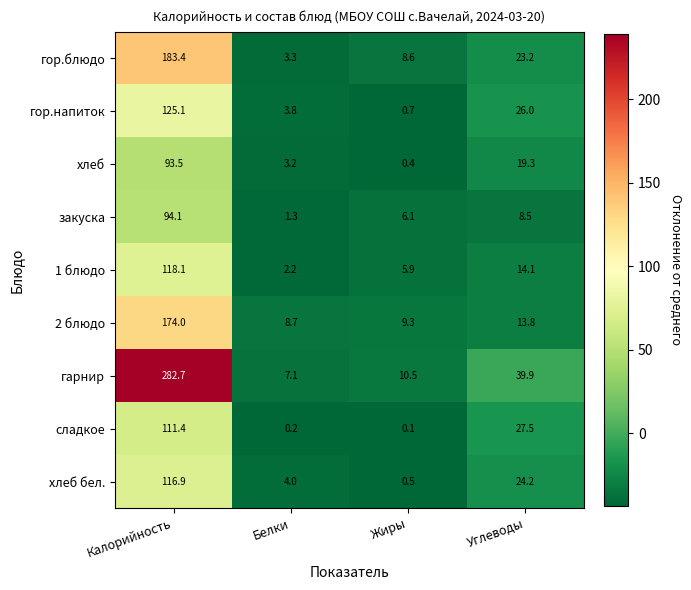

Which series has the largest range (max minus min)?

гарнир